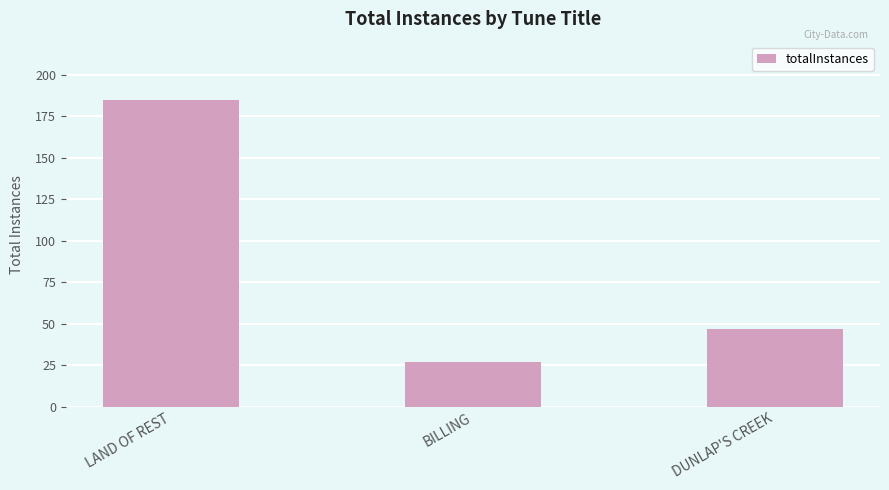

What position from the right is LAND OF REST?

3